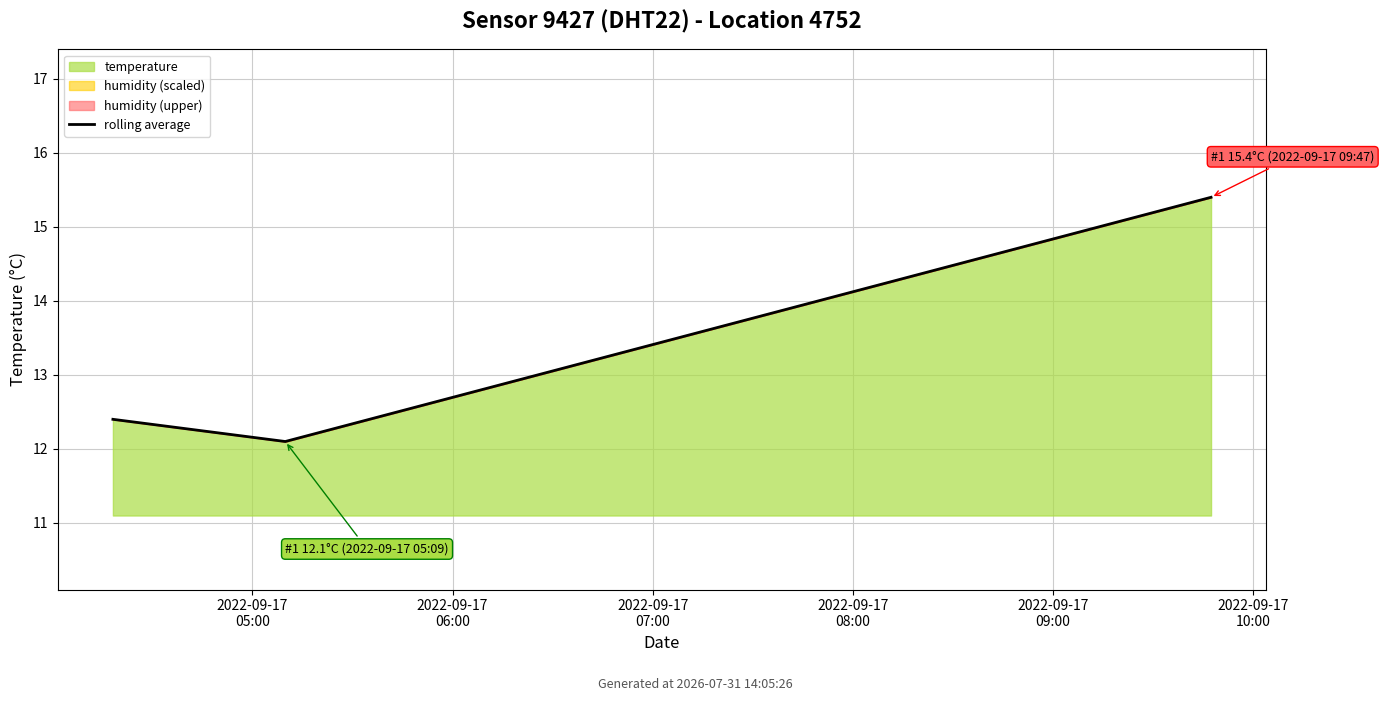

What position from the left is 2022-09-17
06:00?

2